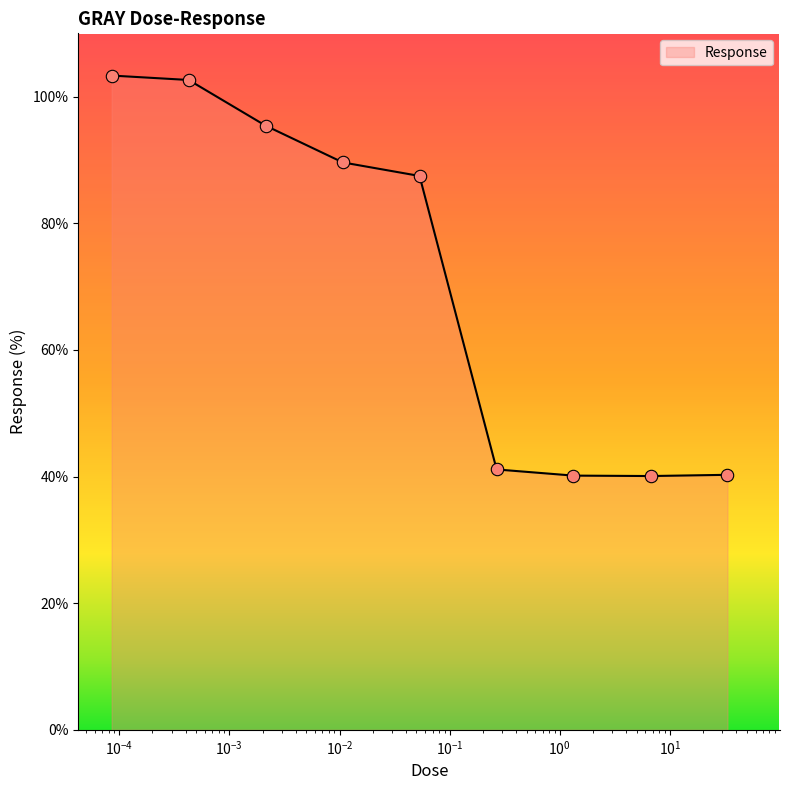

What is the smallest value displayed?

40.1